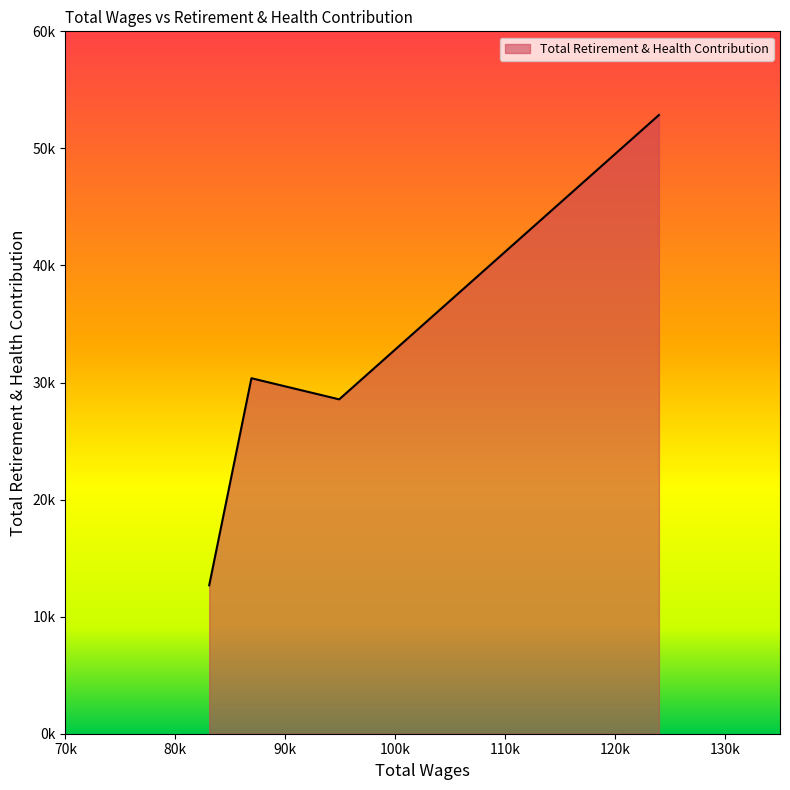

Does the chart have visible grid lines?

No